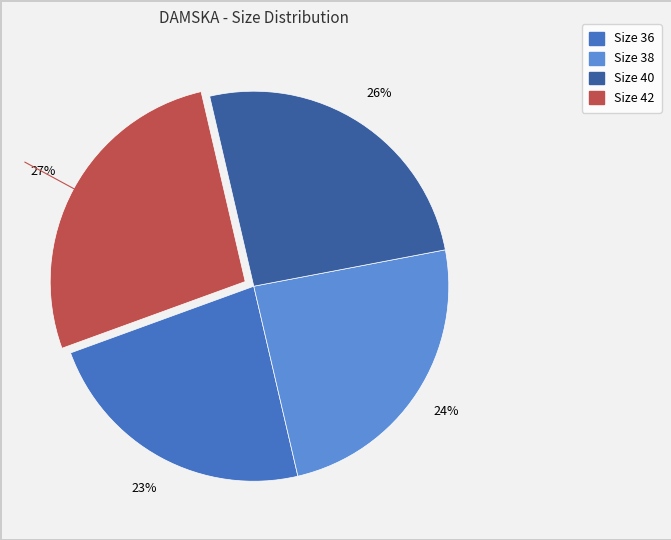

Does any single category account for the majority?

No